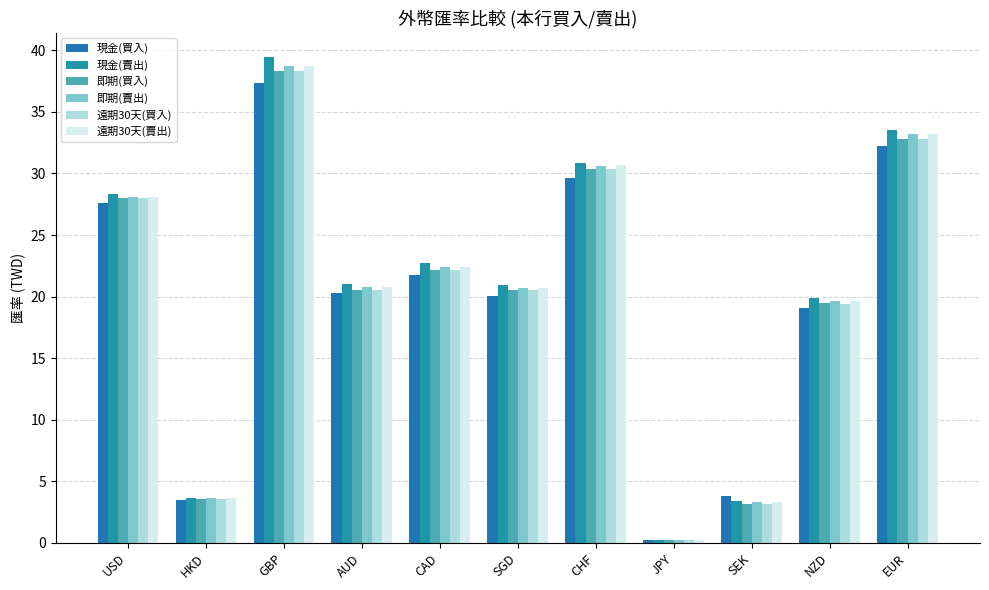

What is the sum of all 遠期30天(買入) values?

219.1